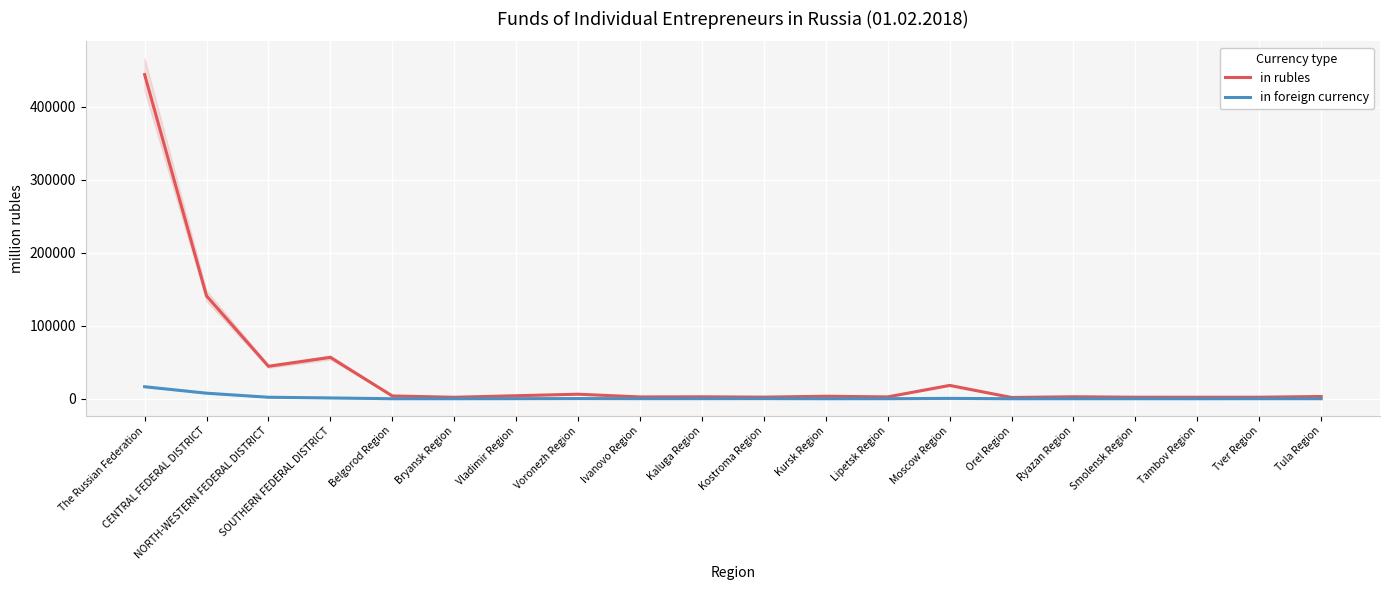

How many interior local peaks does the in foreign currency series have?

5